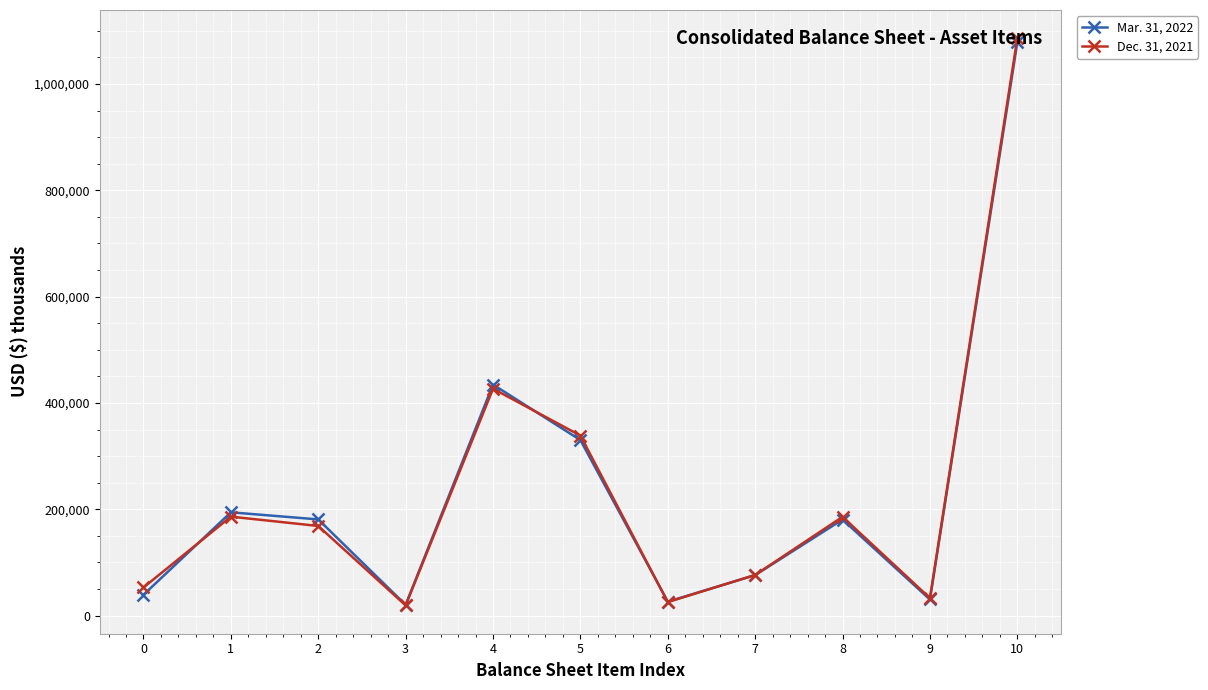

At which category does Dec. 31, 2021 reach its first local valley?

3